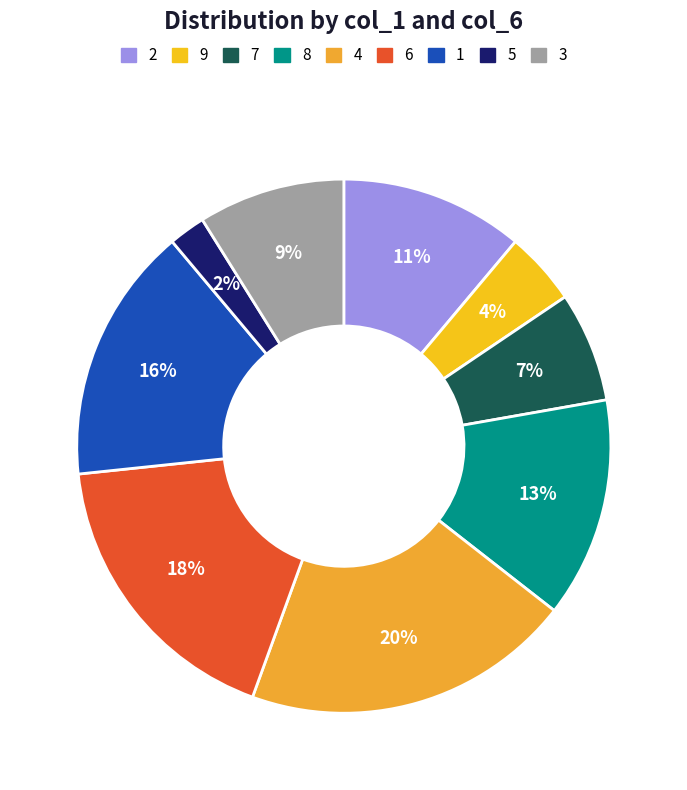

How many slices are in this pie chart?

9